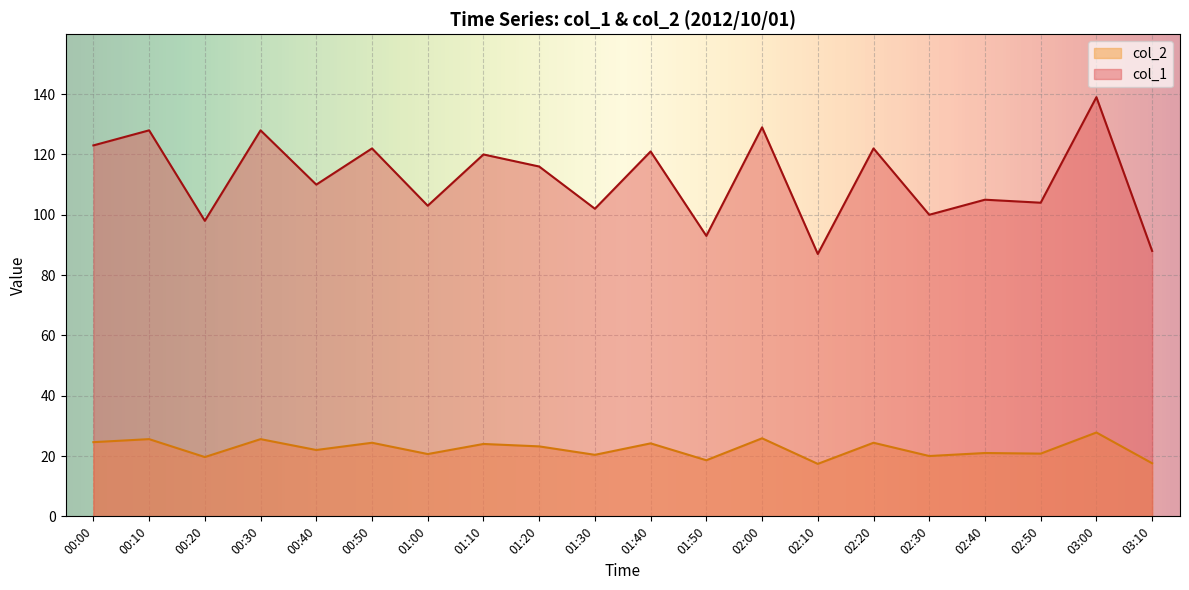

What is the maximum value shown in the chart?

139.0